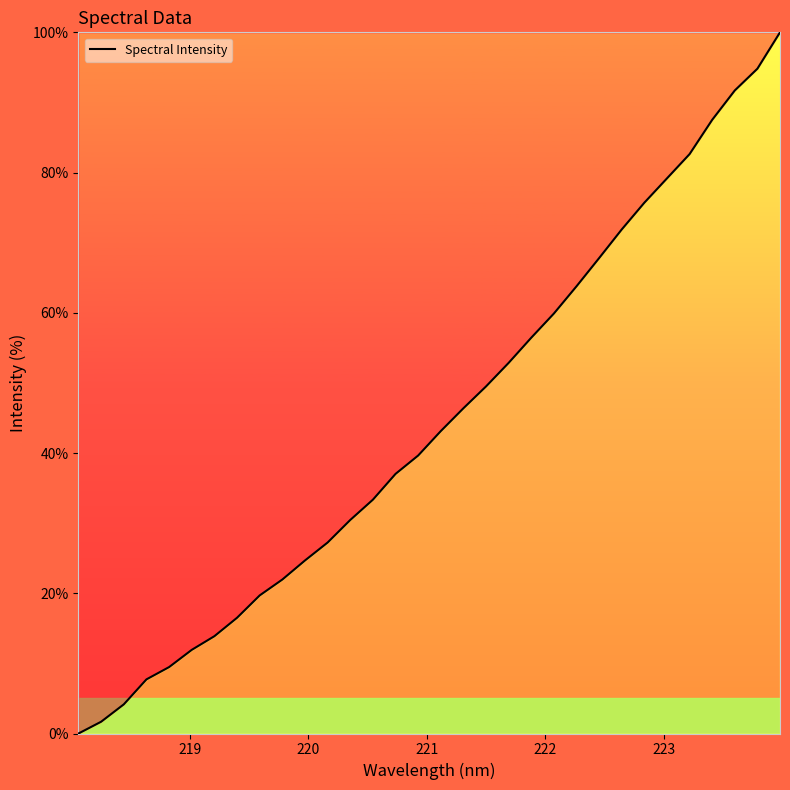

What is the difference between the maximum and minimum values?

100.0